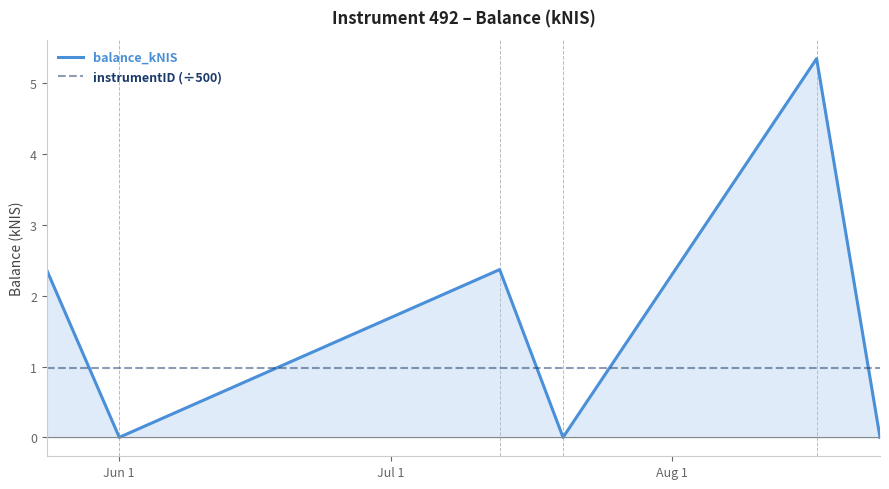

What are all the series names shown in the legend?

balance_kNIS, instrumentID (÷500)